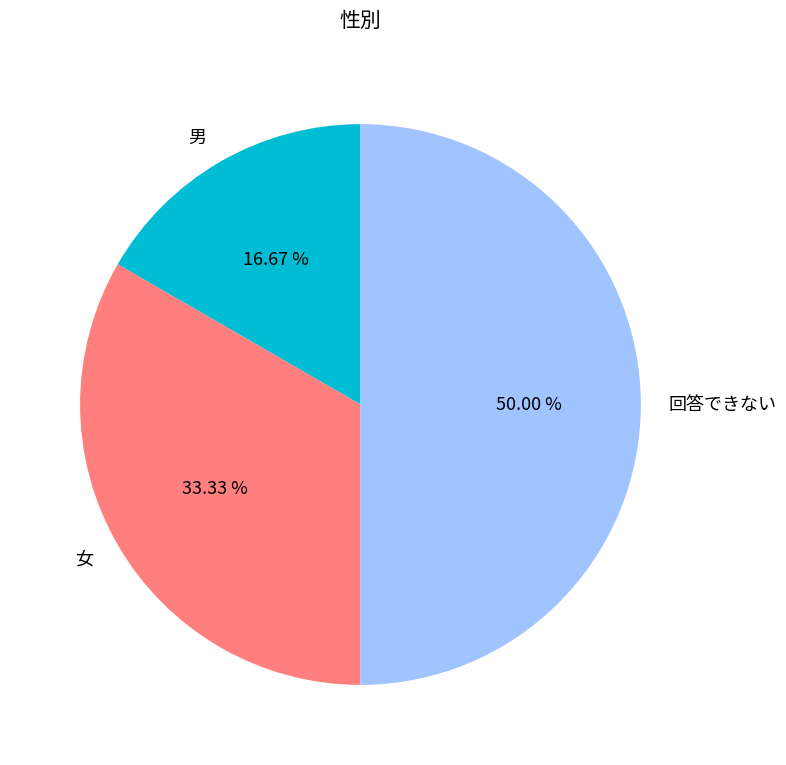

What percentage is NOT represented by 女?

66.7%